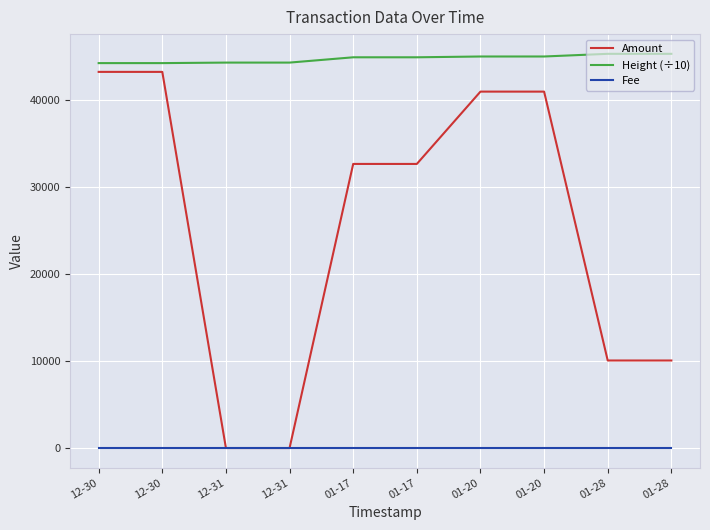

Which category has the lowest value across all series?

12-30